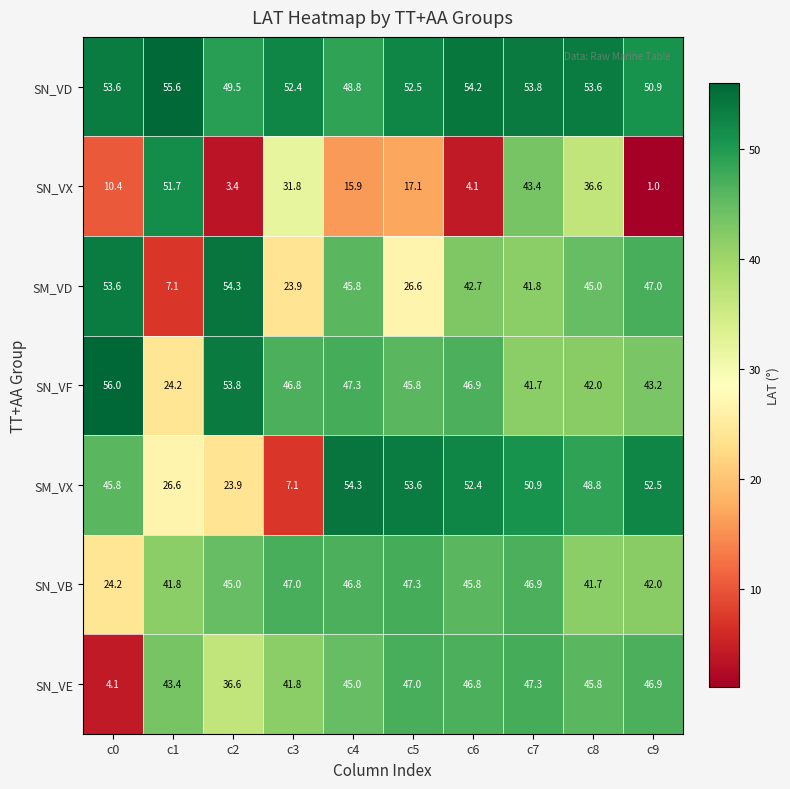

What is the highest value of the SM_VX series?

54.3